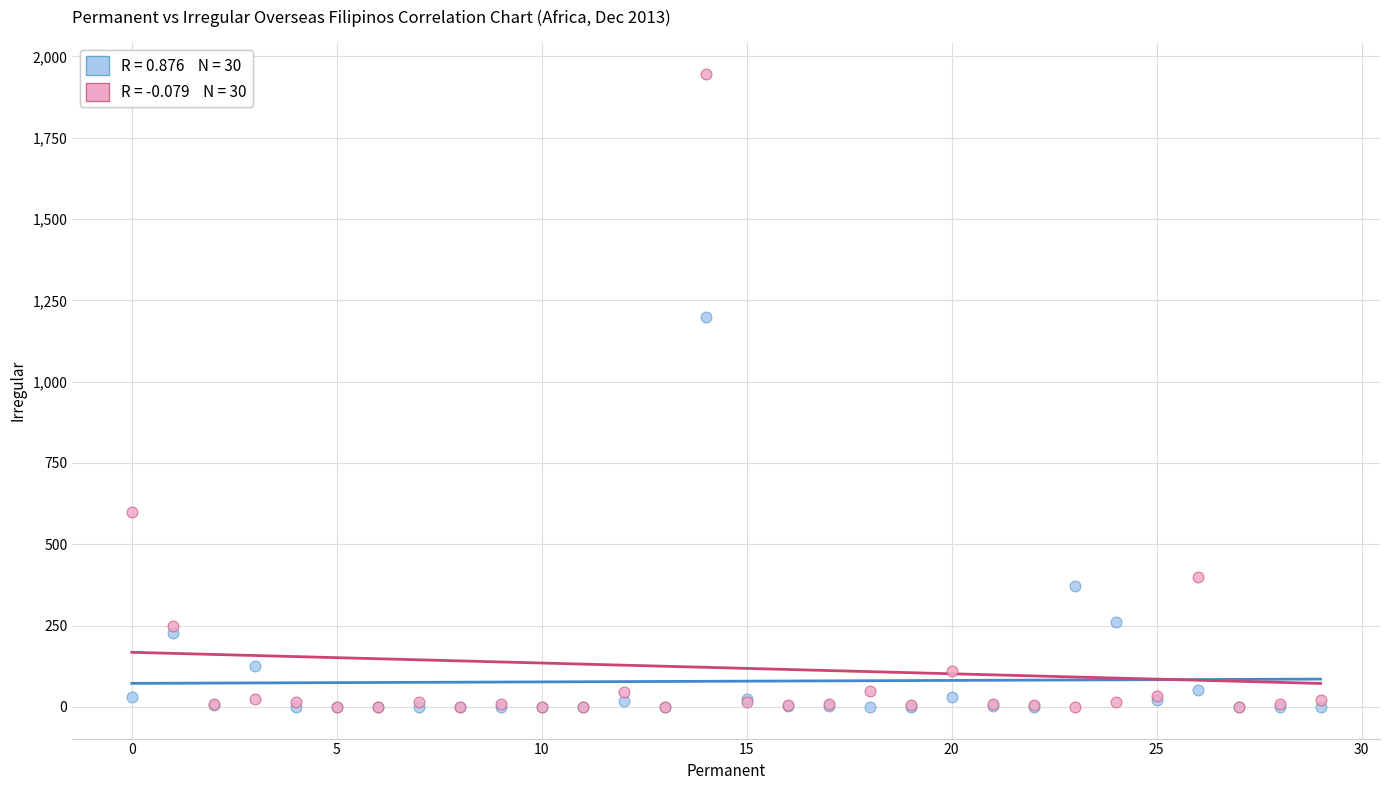

Across all series, what Y value is closest to 972?

1198